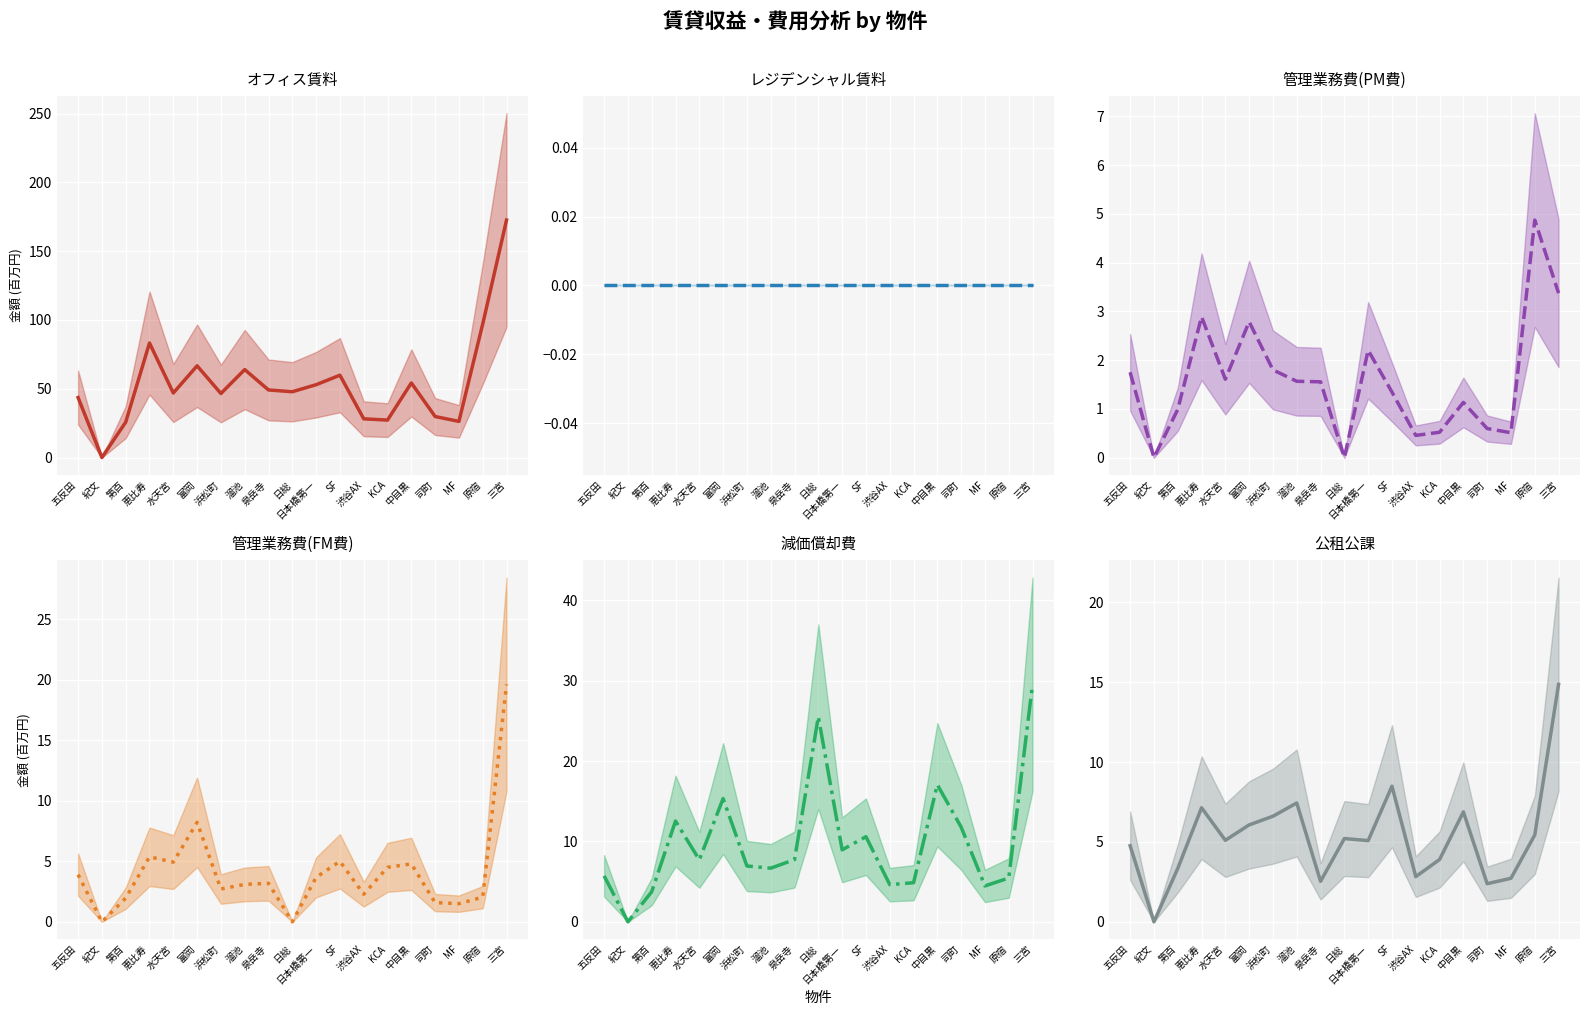

What is the difference between the highest and lowest values at 中目黒?

54.2